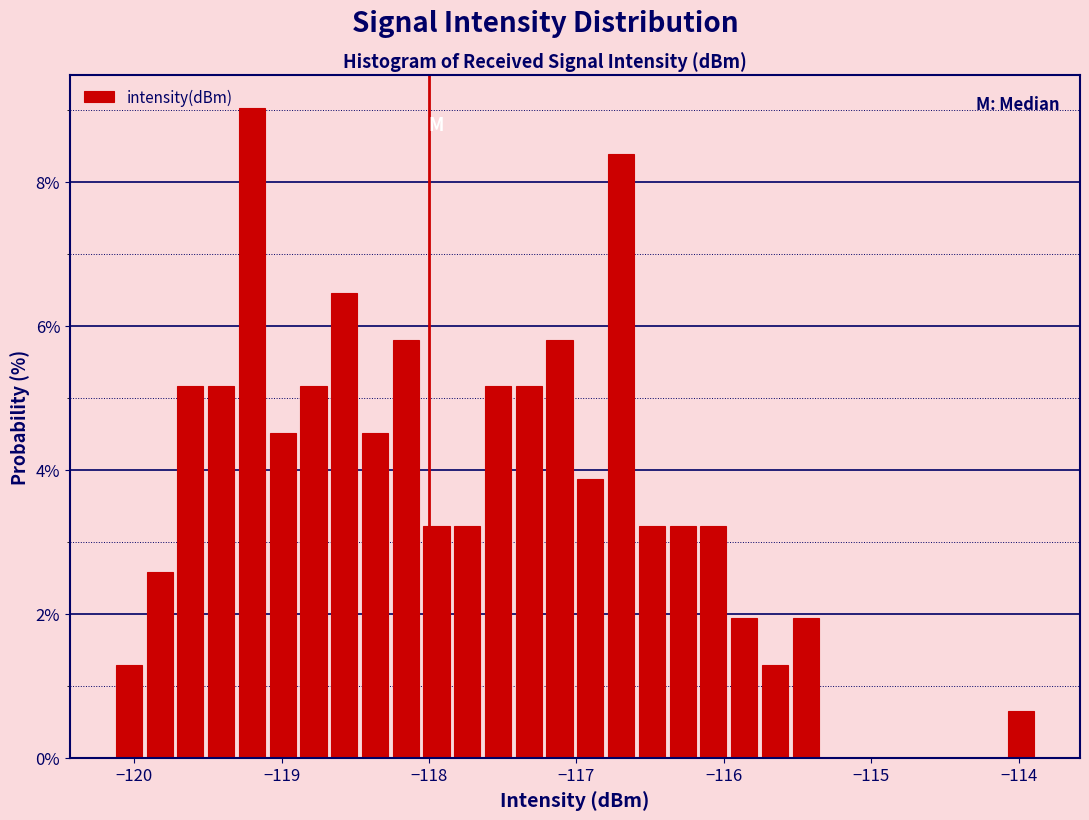

Read against the x-axis, roughly where is the centre of the tallest bar?

-119.2